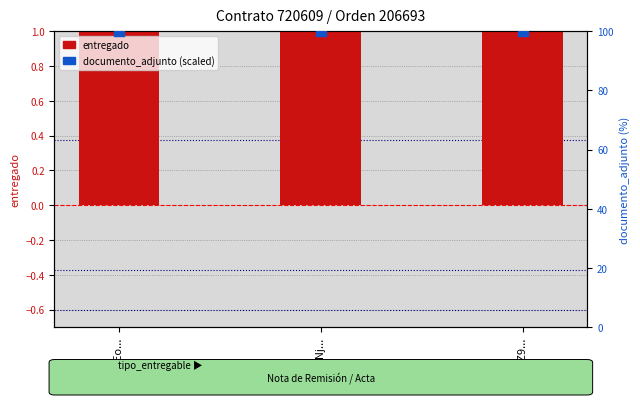

At which category is the sum across all series the highest?

WkEo...